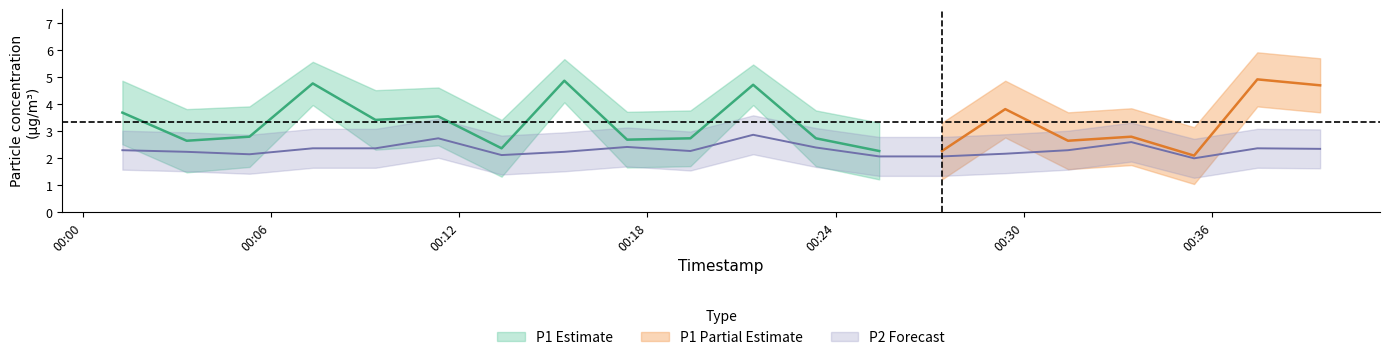

Is this an area chart (filled region under the line)?

No